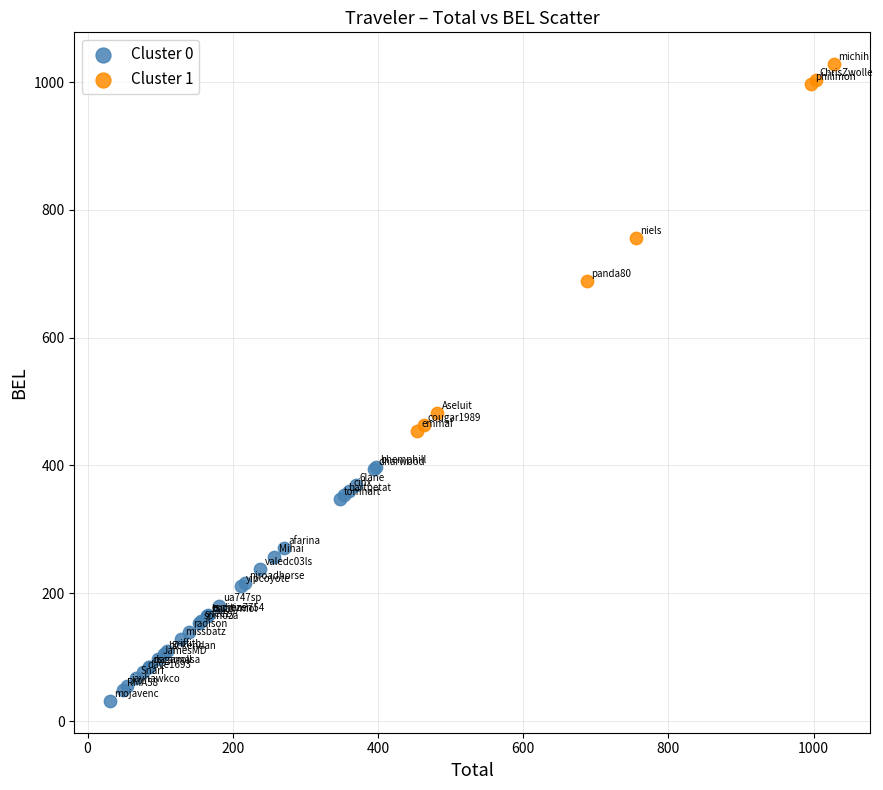

Which series reaches the maximum Y coordinate?

Cluster 1